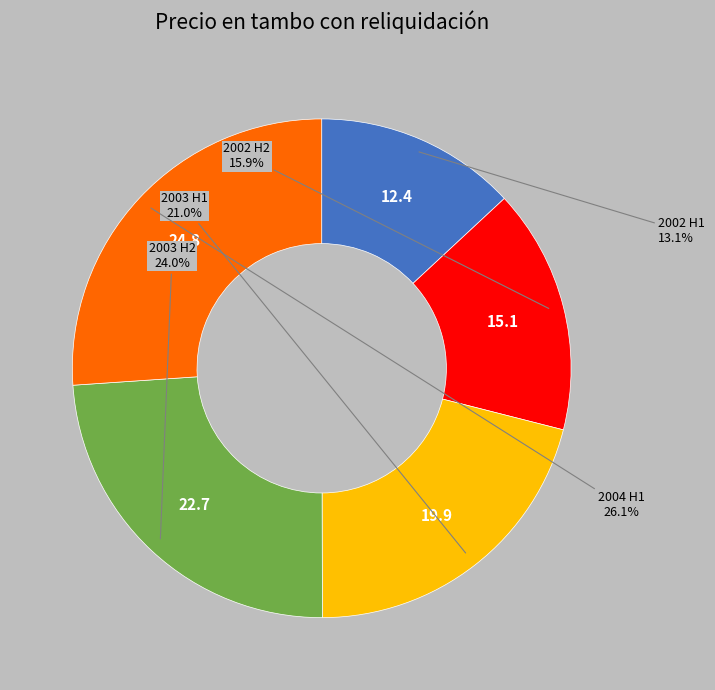

Is there any slice that represents more than half of the pie?

No